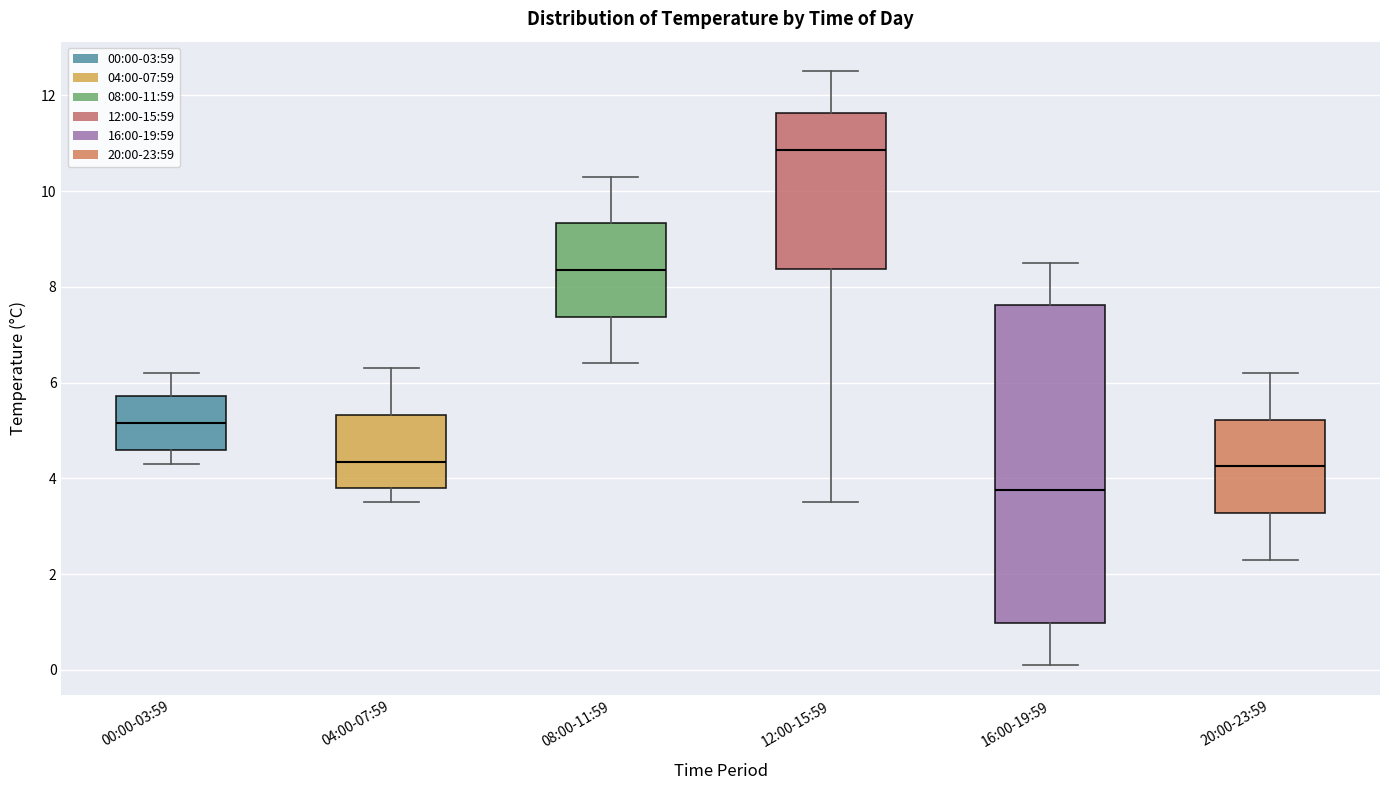

Reading left to right, transcribe this box plot: for each box, give where its median line is, the range the box spans, and where its two whiskers end, as read against the y-axis. The values are not printed on the chart, so give them approximately, as read against the axis.

00:00-03:59: median 5.2, box 4.6 to 5.8, whiskers 4.4 to 6.2
04:00-07:59: median 4.4, box 3.8 to 5.4, whiskers 3.6 to 6.4
08:00-11:59: median 8.4, box 7.4 to 9.4, whiskers 6.4 to 10.4
12:00-15:59: median 10.8, box 8.4 to 11.6, whiskers 3.6 to 12.6
16:00-19:59: median 3.8, box 1.0 to 7.6, whiskers 0.2 to 8.6
20:00-23:59: median 4.2, box 3.2 to 5.2, whiskers 2.4 to 6.2